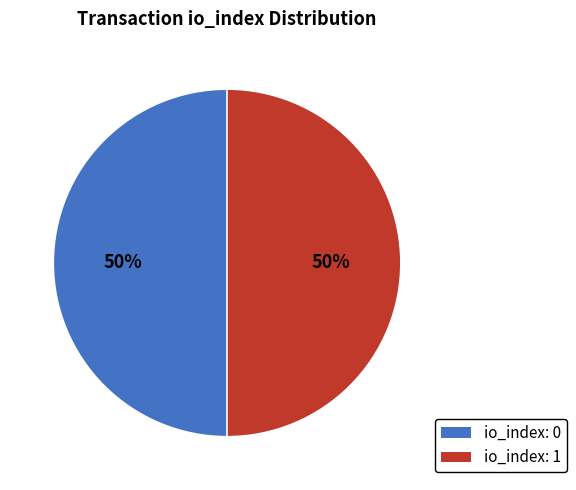

To the nearest percent, what is the difference between the largest and smallest slice percentages?

0%